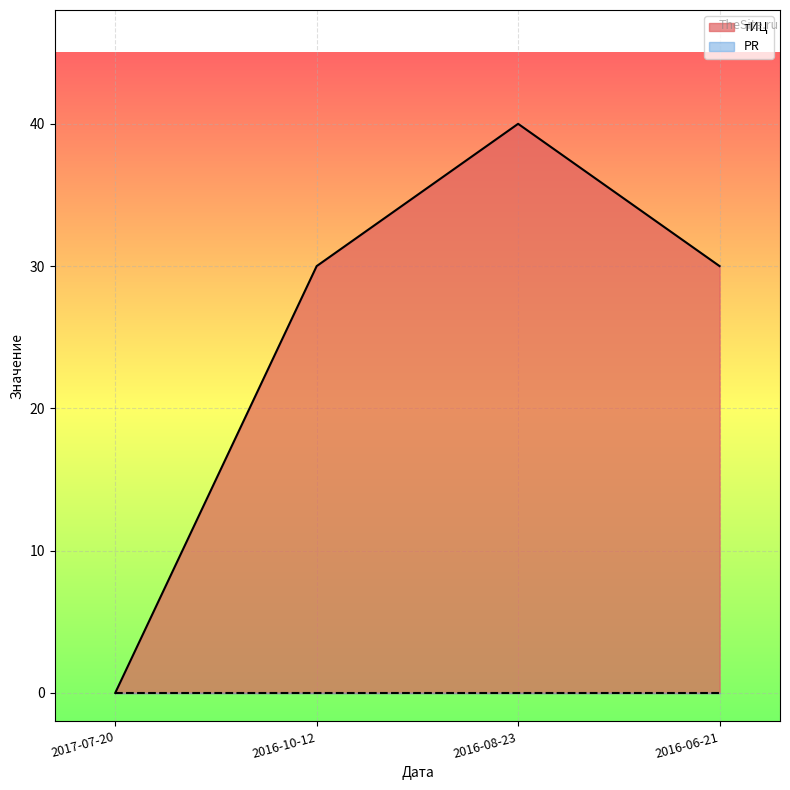

What is the sum of the values at 2017-07-20 and 2016-10-12?

30